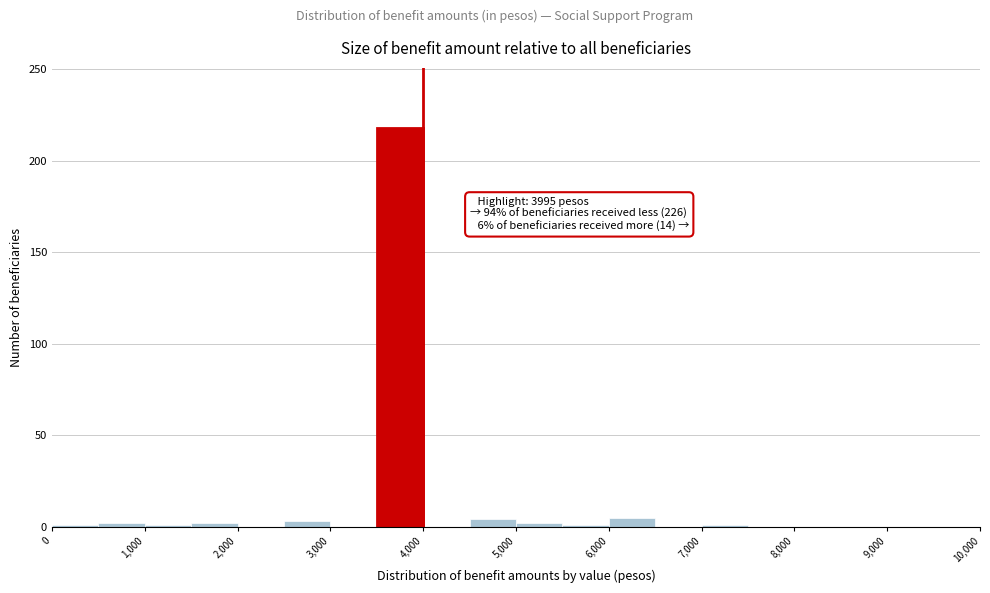

Over which range of the x-axis is the bar tallest?

3500 to 4000